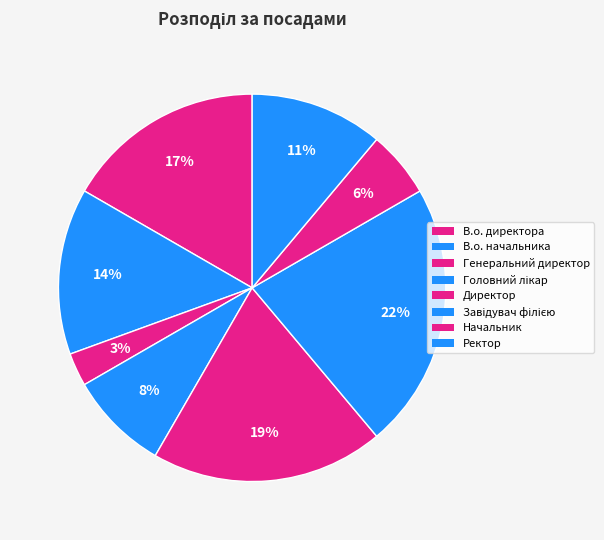

To the nearest percent, what percentage of the pie is Ректор?

11%